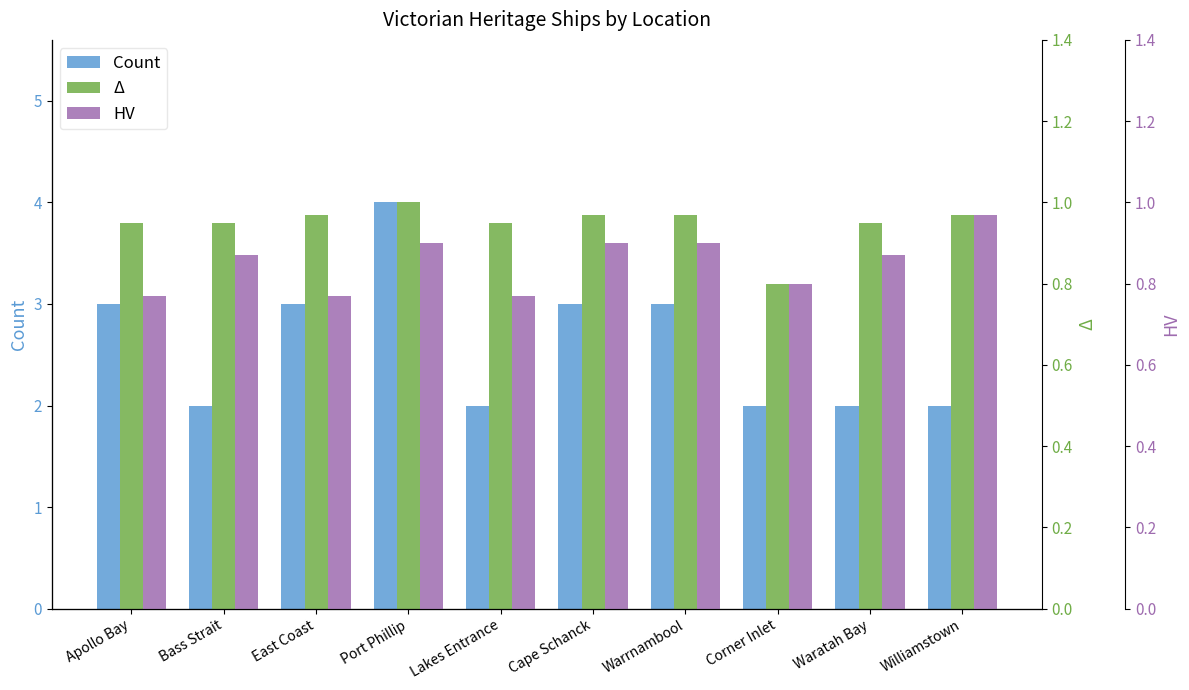

What is the label of the 5th bar from the left?

Lakes Entrance